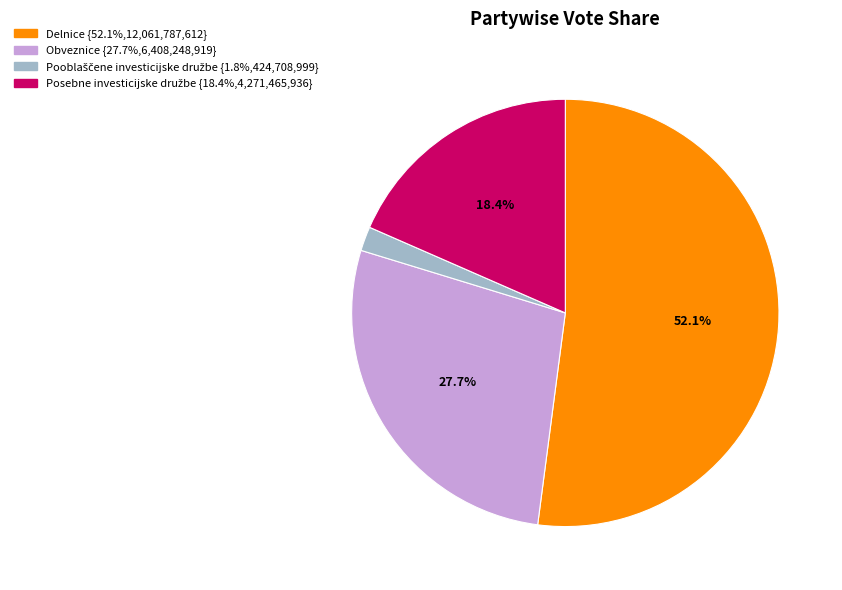

To the nearest percent, what is the average slice percentage?

25%